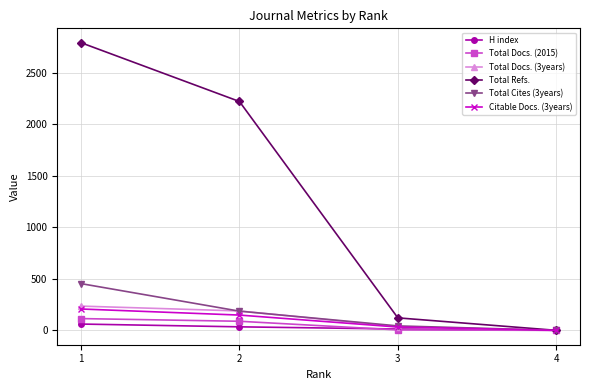

Does the chart have visible grid lines?

Yes